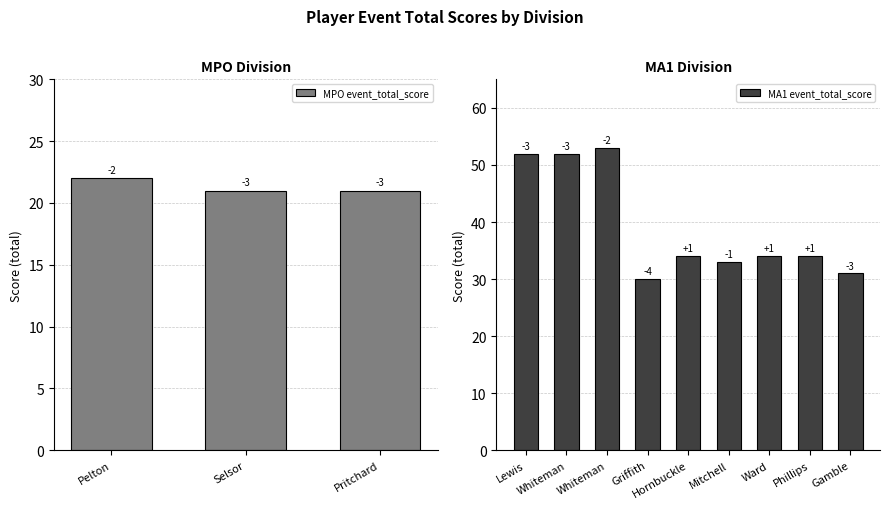

How many data points in round_total_score are less than 34?

6